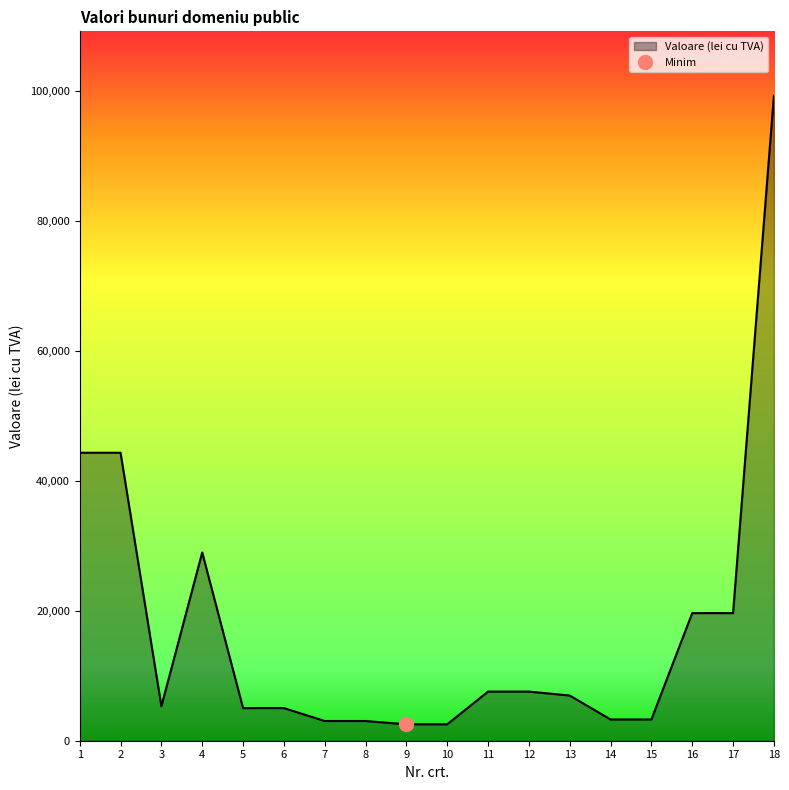

Where does the data first go above 6951?

1